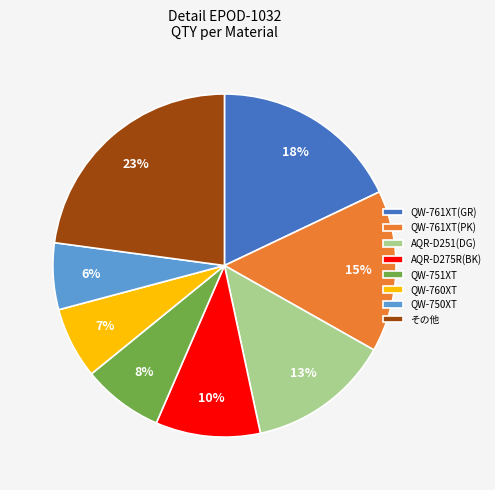

Is there a majority slice in this chart?

No